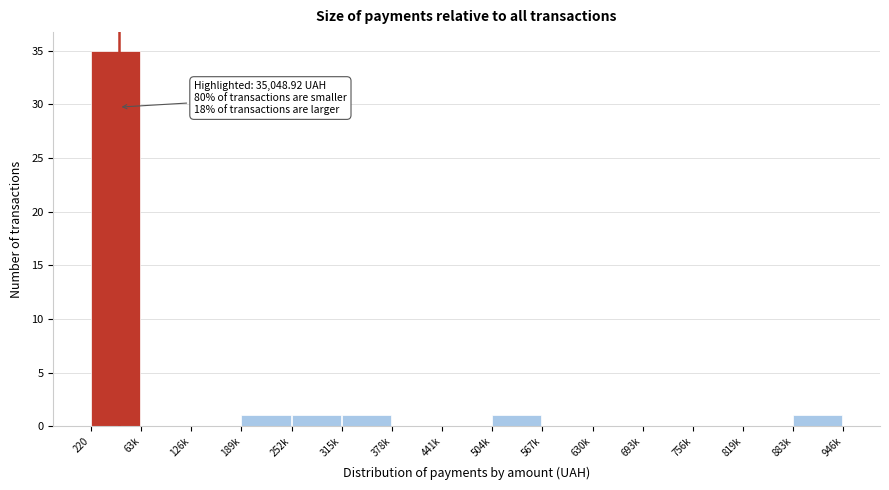

Reading left to right, transcribe all the data shown in this chart.

220=35	63k=0	126k=0	189k=1	252k=1	315k=1	378k=0	441k=0	504k=1	567k=0	630k=0	693k=0	756k=0	819k=0	883k=1